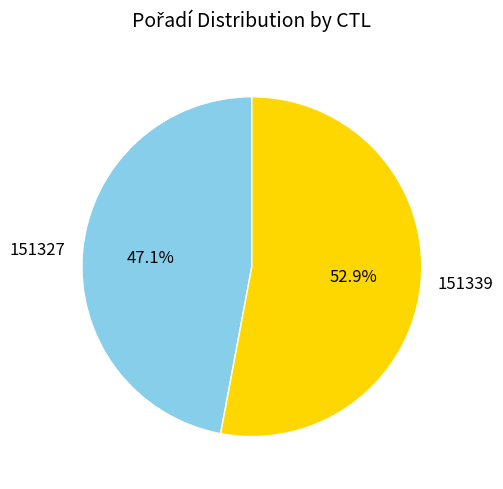

Which slice is the largest?

151339